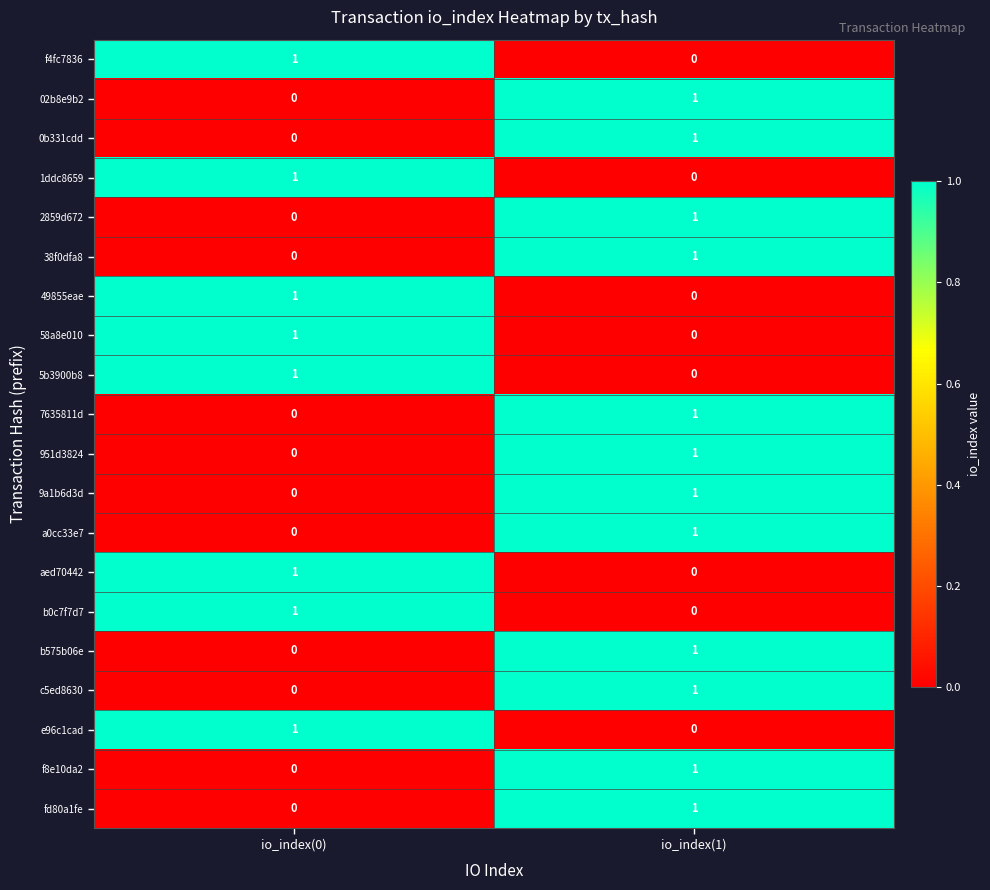

What is the spread (max minus min) of values at io_index(1)?

1